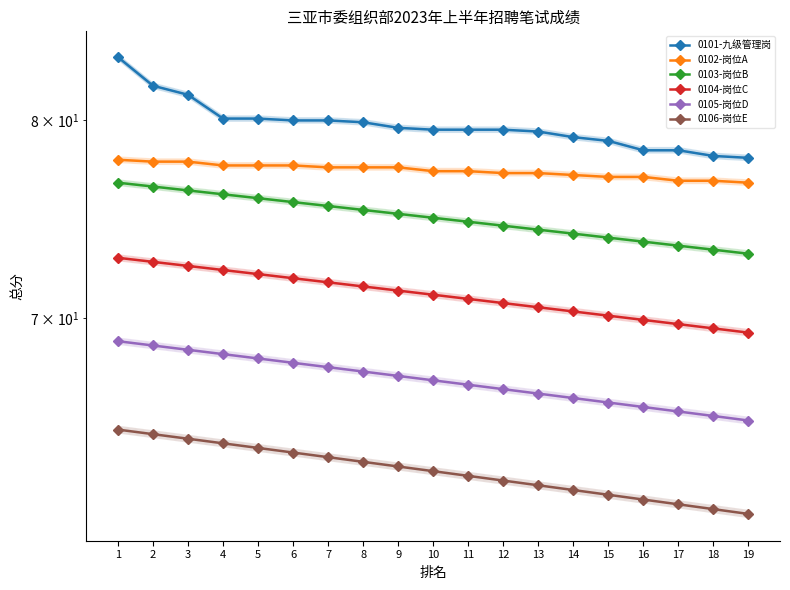

The value of 0103-岗位B at 2 is 76.5. True or false?

True